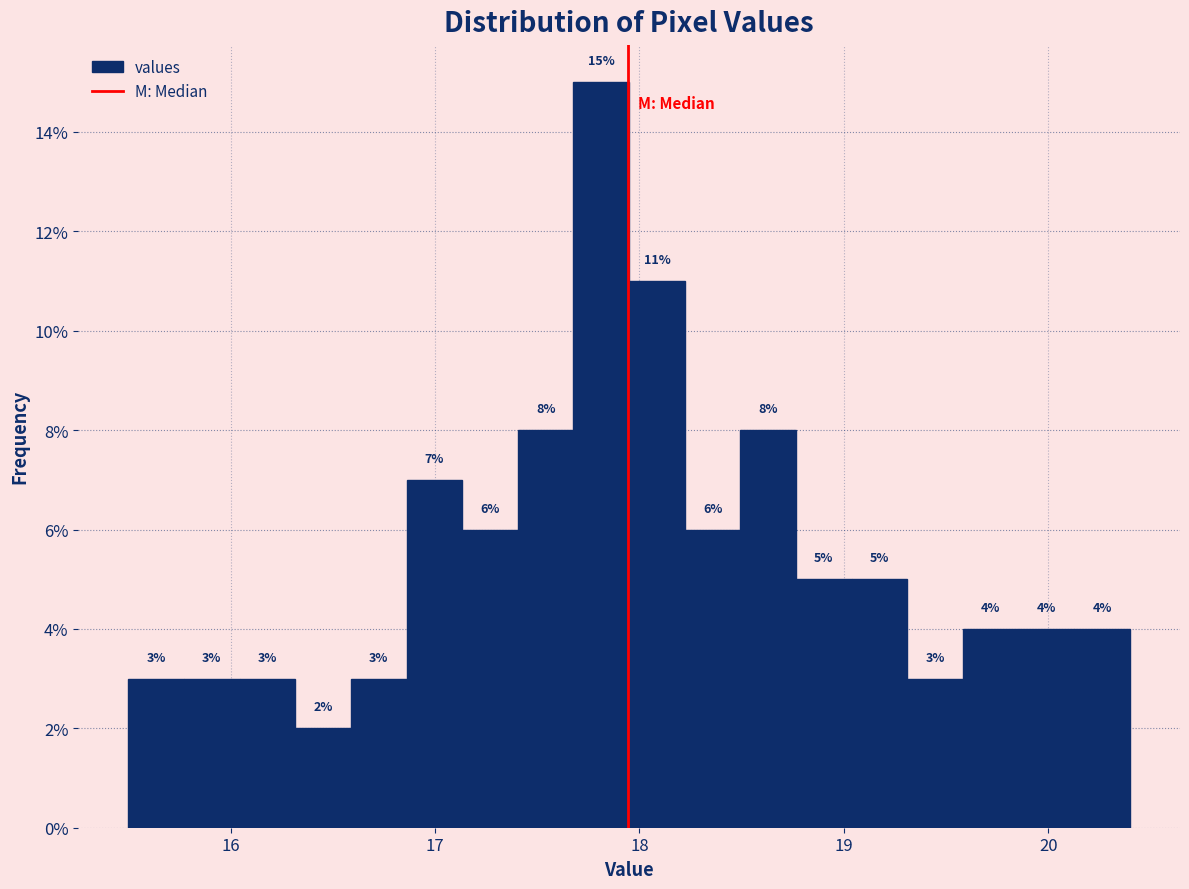

Read against the x-axis, roughly where is the centre of the tallest bar?

17.8